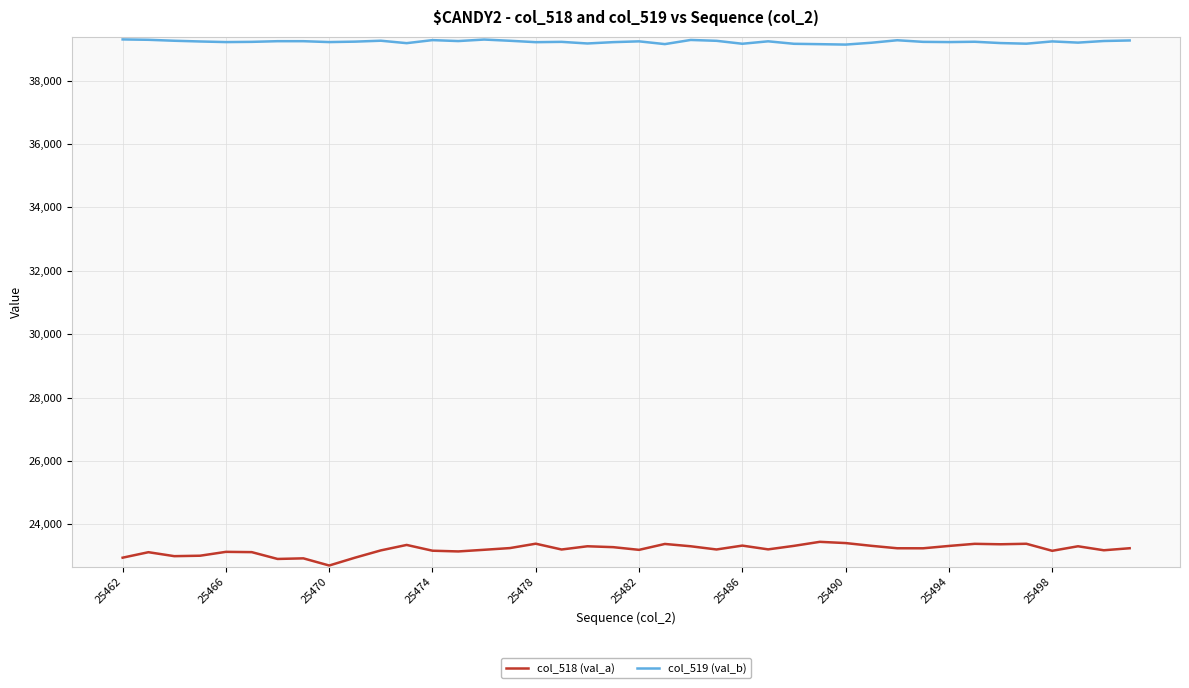

What is the lowest value of the col_518 (val_a) series?

22701